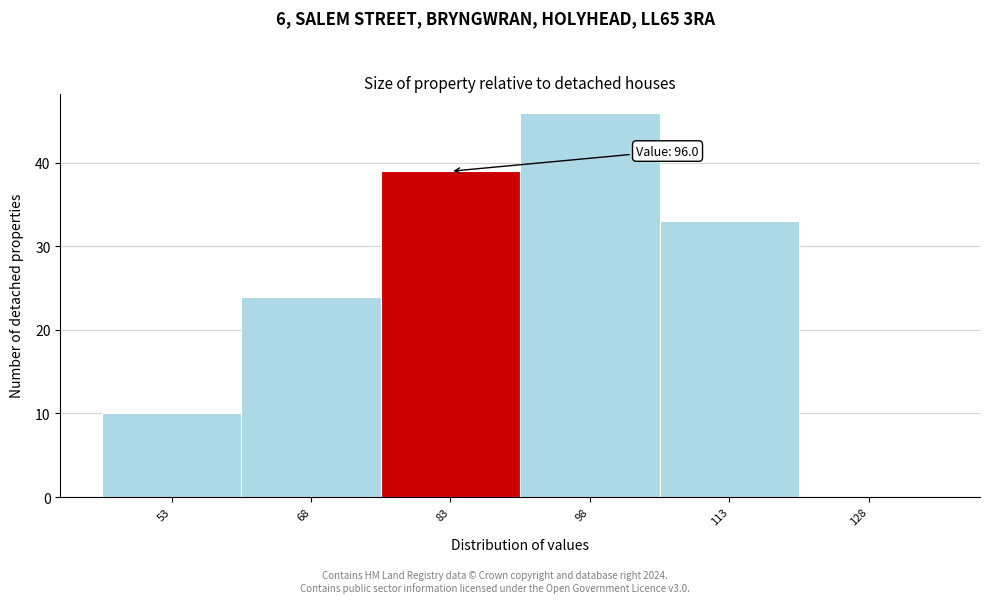

Reading right to left, what are all the values shown in this chart?

128=0	113=33	98=46	83=39	68=24	53=10